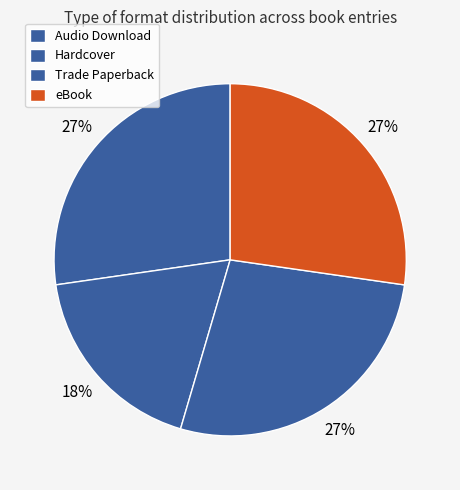

Which category has the smallest portion of the pie?

Hardcover